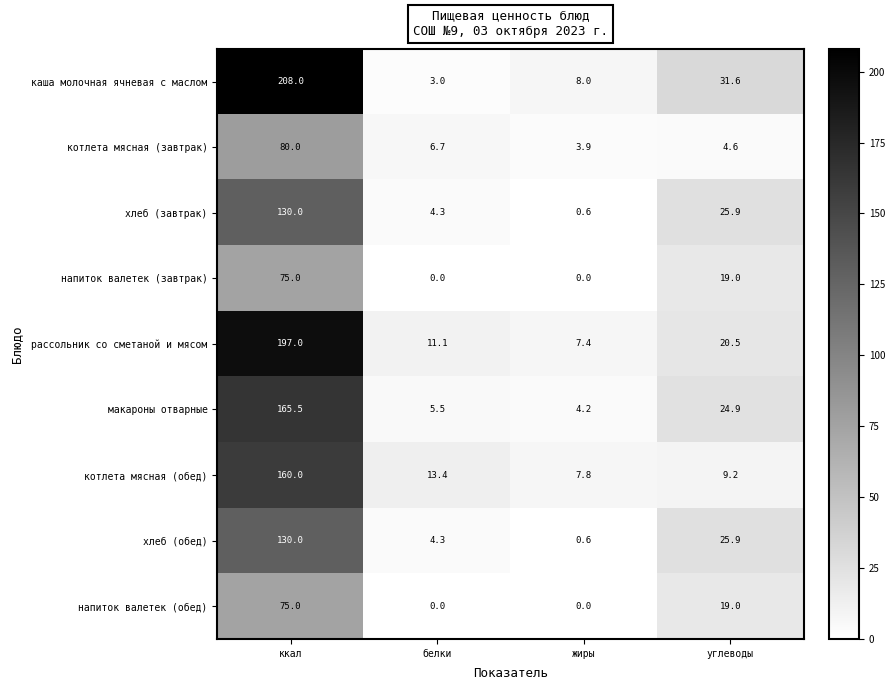

What is the spread (max minus min) of values at углеводы?

27.0